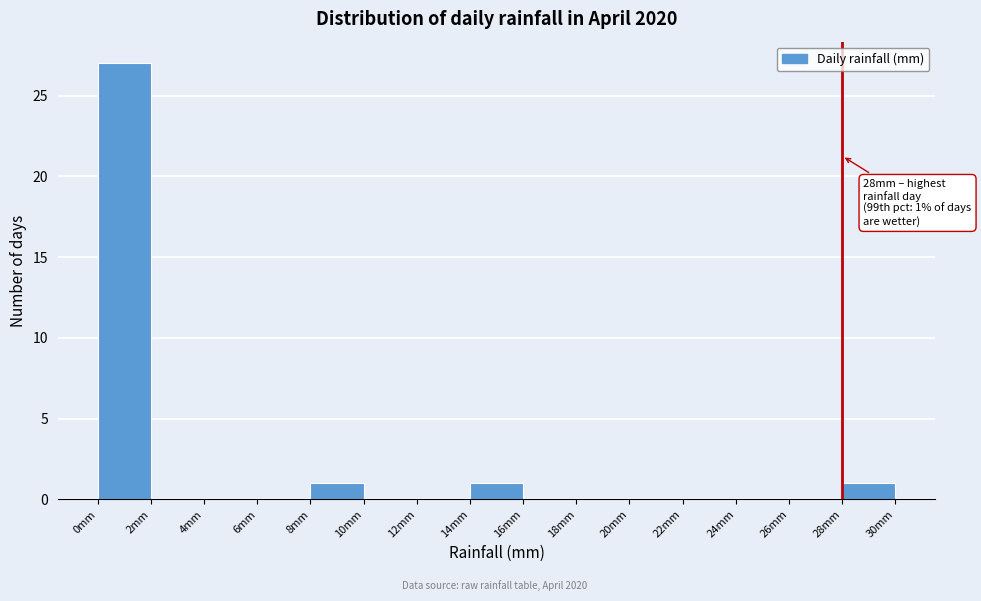

Over which range of the x-axis is the bar tallest?

0 to 2